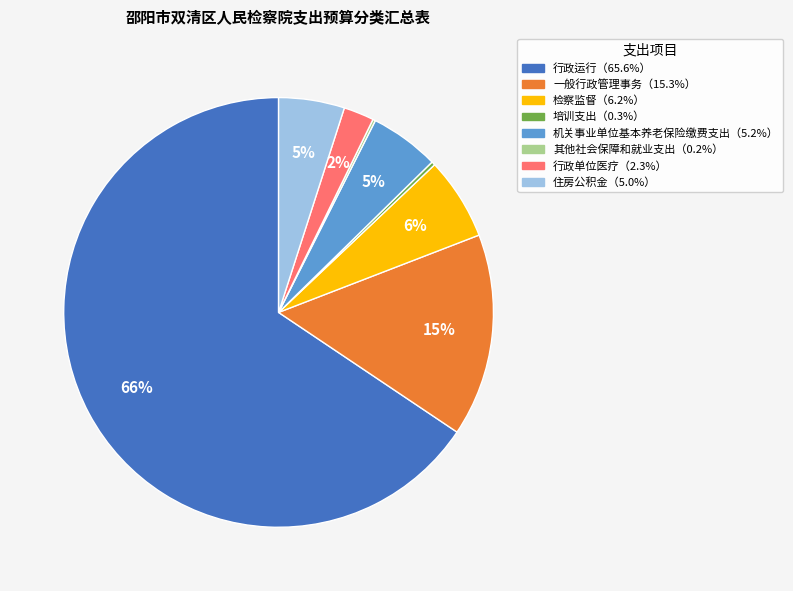

Is there a majority slice in this chart?

Yes